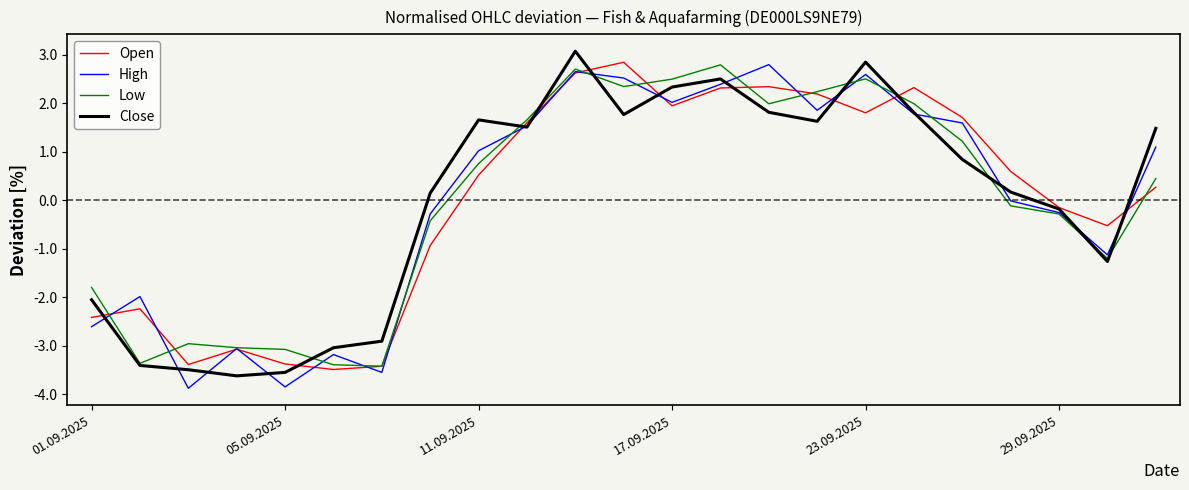

How many categories are shown in the chart?

23